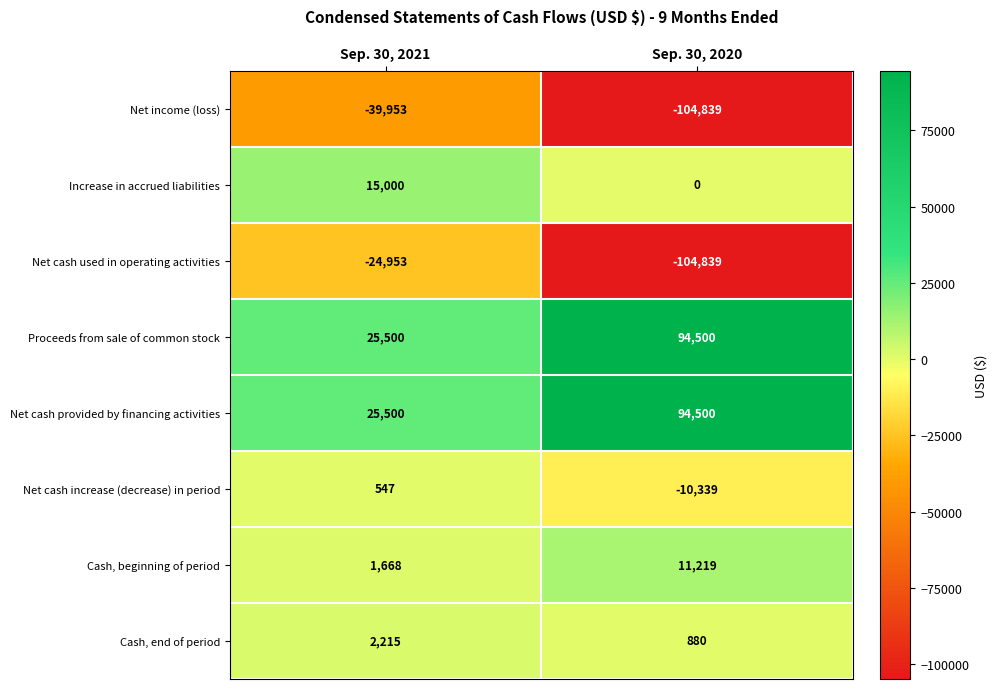

What is the difference between the Cash, beginning of period values at Sep. 30, 2021 and Sep. 30, 2020?

9551